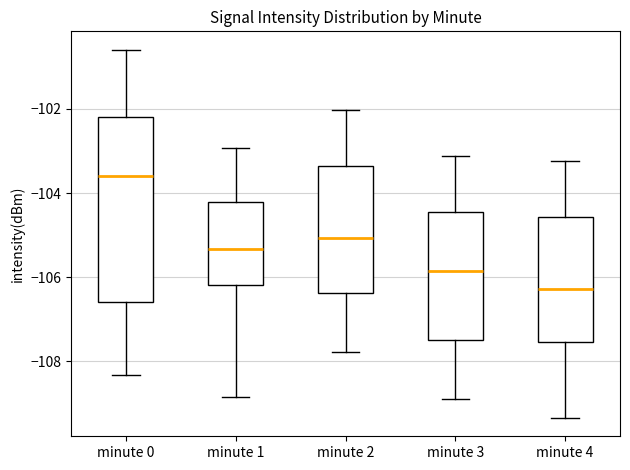

Reading left to right, transcribe this box plot: for each box, give where its median line is, the range the box spans, and where its two whiskers end, as read against the y-axis. The values are not printed on the chart, so give them approximately, as read against the axis.

minute 0: median -103.6, box -106.6 to -102.2, whiskers -108.4 to -100.6
minute 1: median -105.4, box -106.2 to -104.2, whiskers -108.8 to -103.0
minute 2: median -105.0, box -106.4 to -103.4, whiskers -107.8 to -102.0
minute 3: median -105.8, box -107.4 to -104.4, whiskers -109.0 to -103.2
minute 4: median -106.2, box -107.6 to -104.6, whiskers -109.4 to -103.2